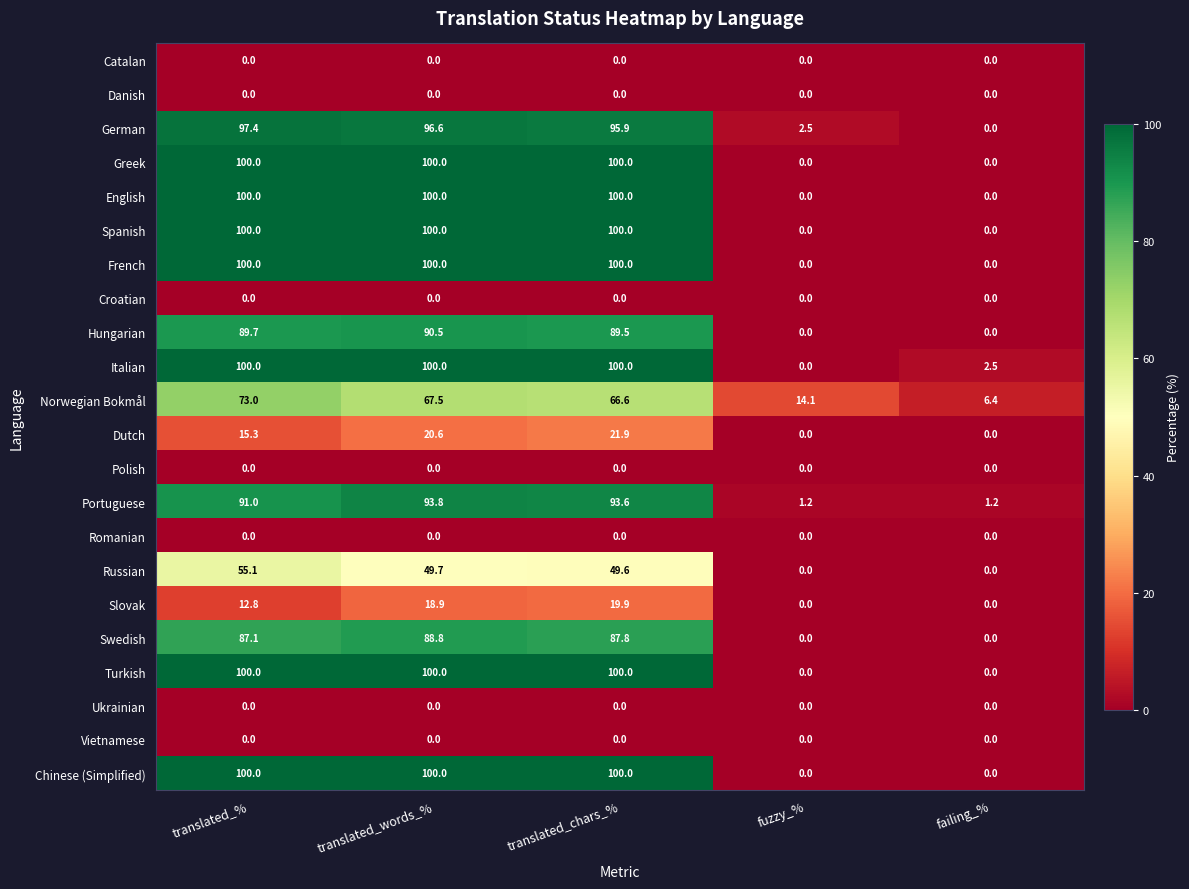

Read the Russian value at translated_%.

55.1